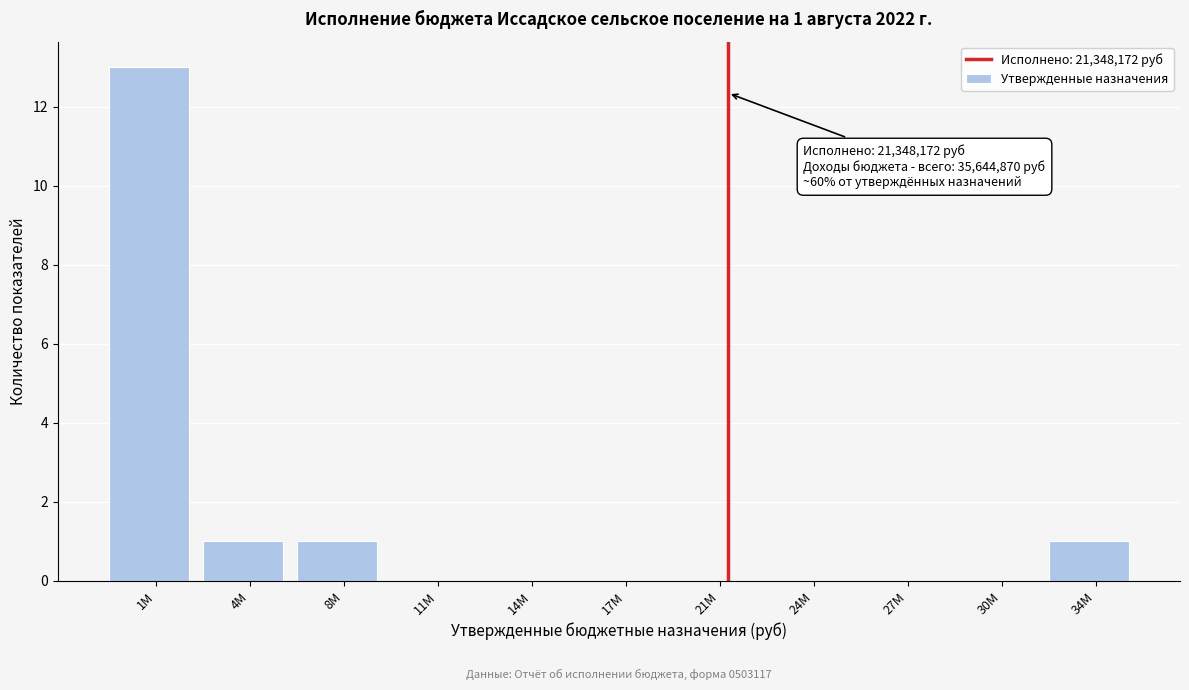

Reading left to right, list all the values displayed in this chart.

1М=13	4М=1	8М=1	11М=0	14М=0	17М=0	21М=0	24М=0	27М=0	30М=0	34М=1